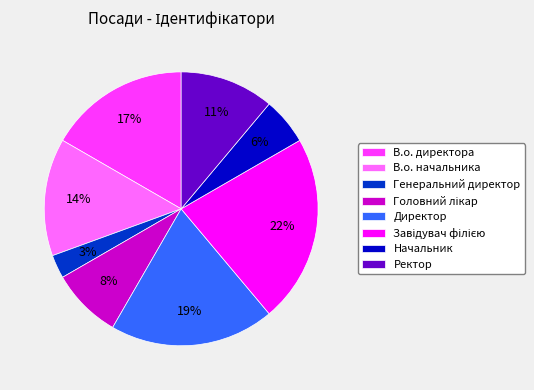

Count the number of slices in the pie.

8